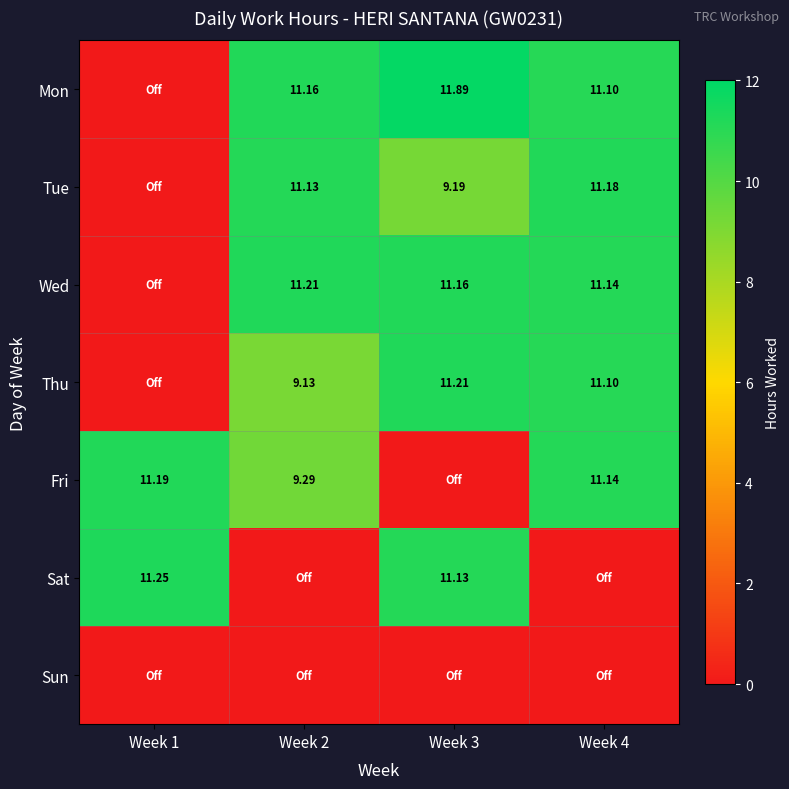

What is the total value across all series at Week 4?

55.7